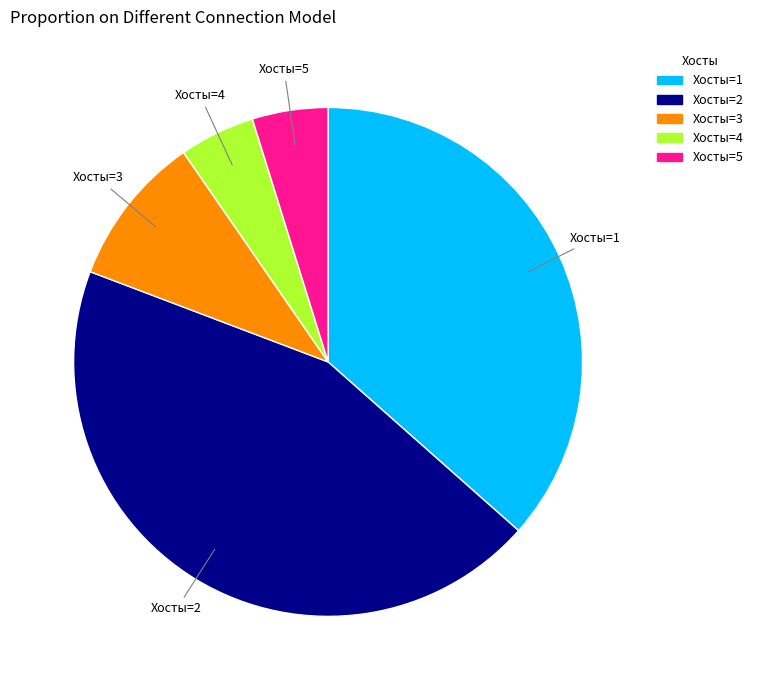

Does any single category account for the majority?

No